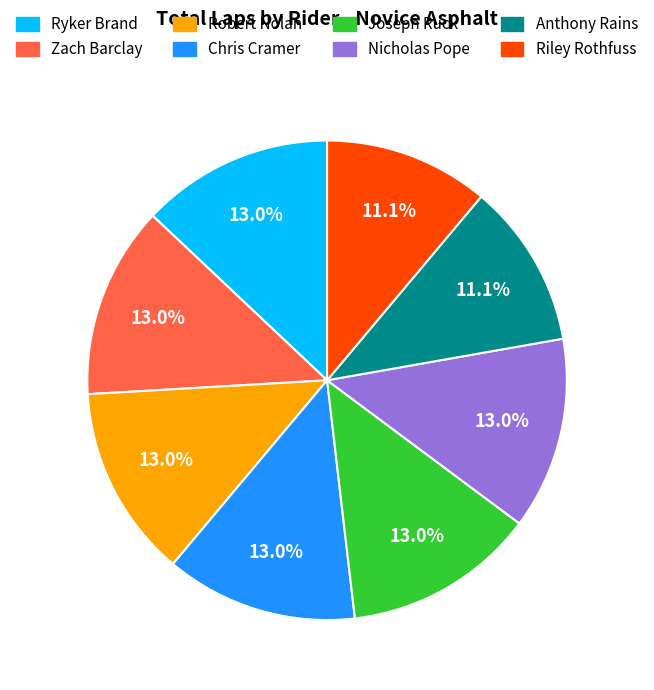

Is Anthony Rains the majority of the pie?

No